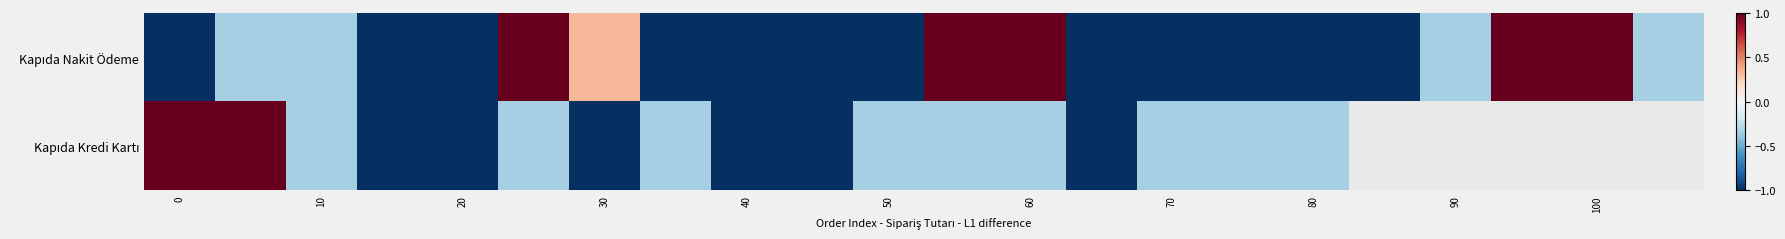

At how many categories does at least one series exceed 0?

8